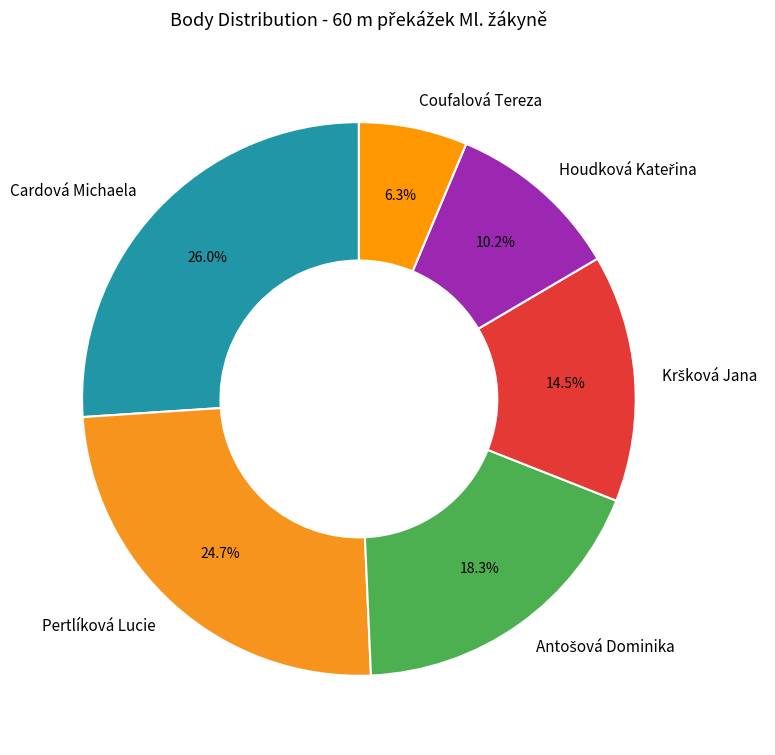

Does Cardová Michaela represent more than half of the total?

No